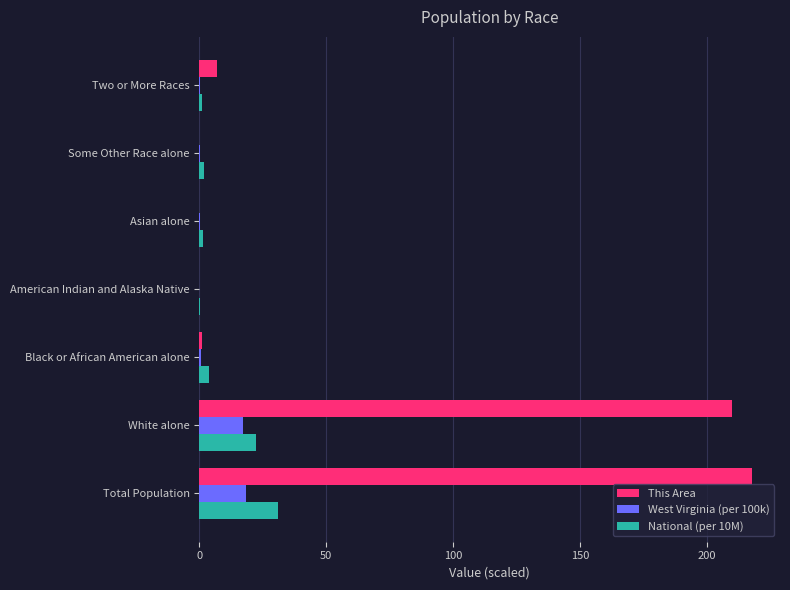

What is the sum of all West Virginia (per 100k) values?

37.1